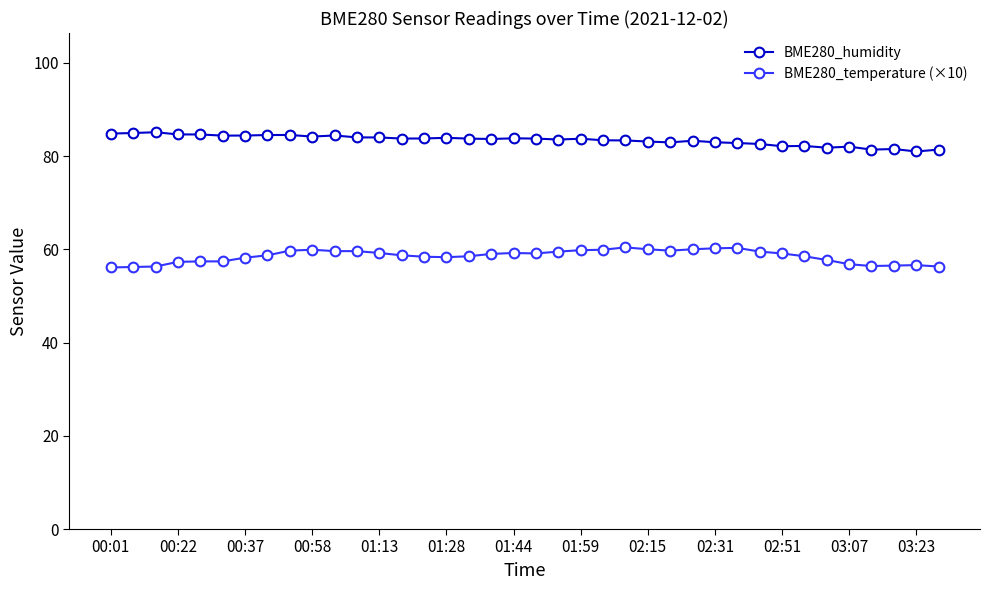

List the series in order of their peak value, highest first.

BME280_humidity, BME280_temperature (×10)